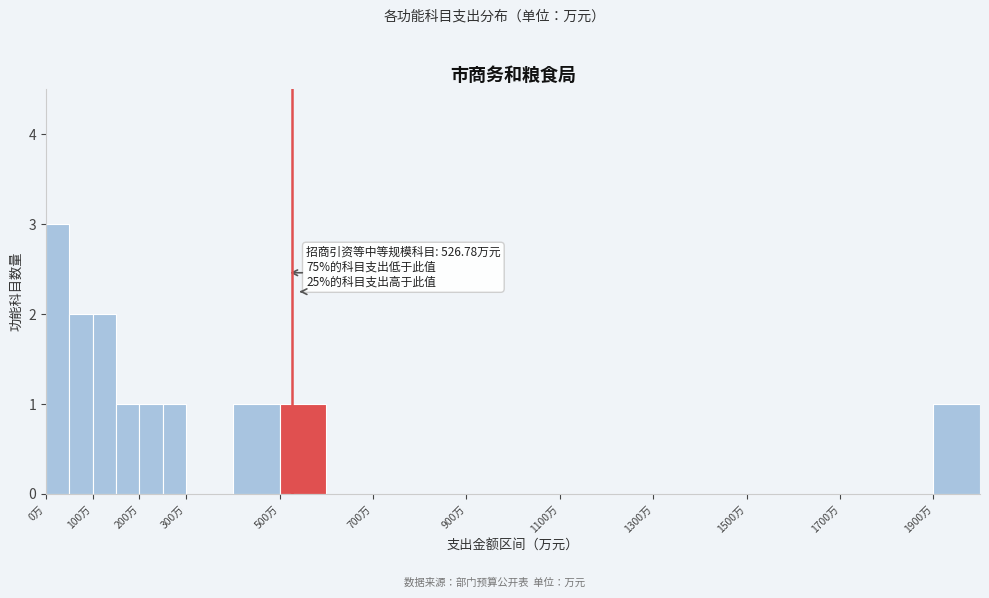

Which range on the x-axis has the tallest bar?

0 to 50